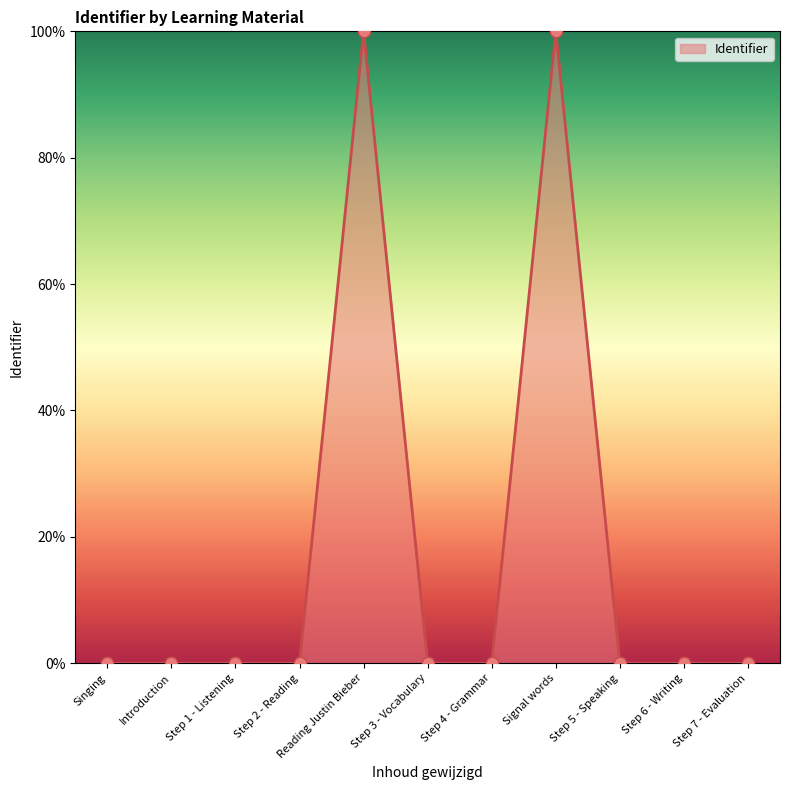

What is the change in value from Reading Justin Bieber to Step 3 - Vocabulary?

-100.0